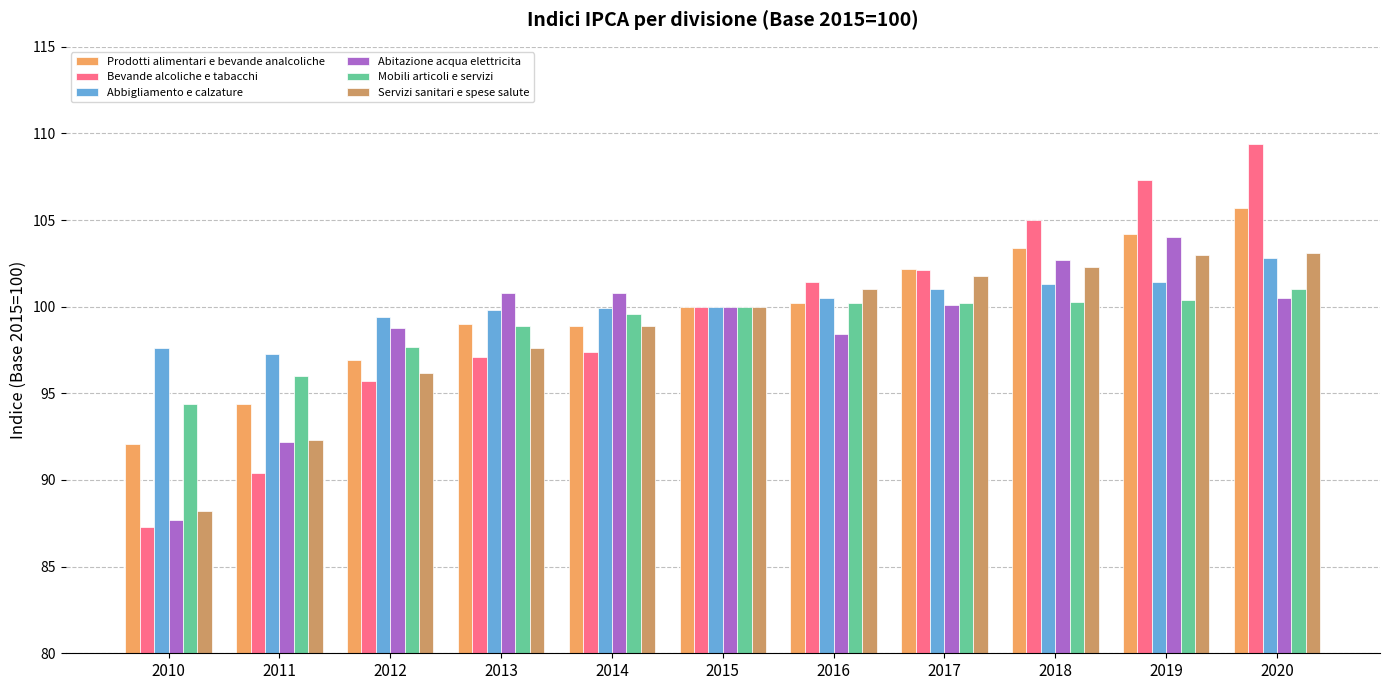

Which series has the largest range (max minus min)?

Bevande alcoliche e tabacchi